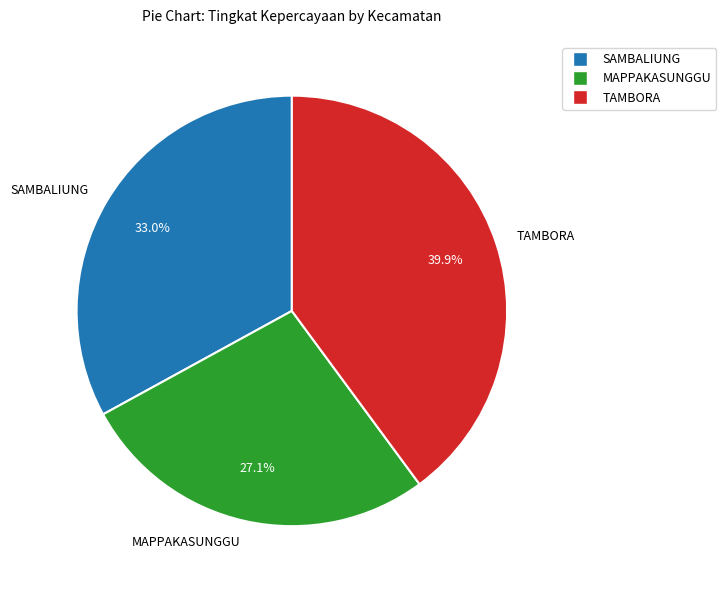

Rank the categories by value from highest to lowest.

TAMBORA, SAMBALIUNG, MAPPAKASUNGGU